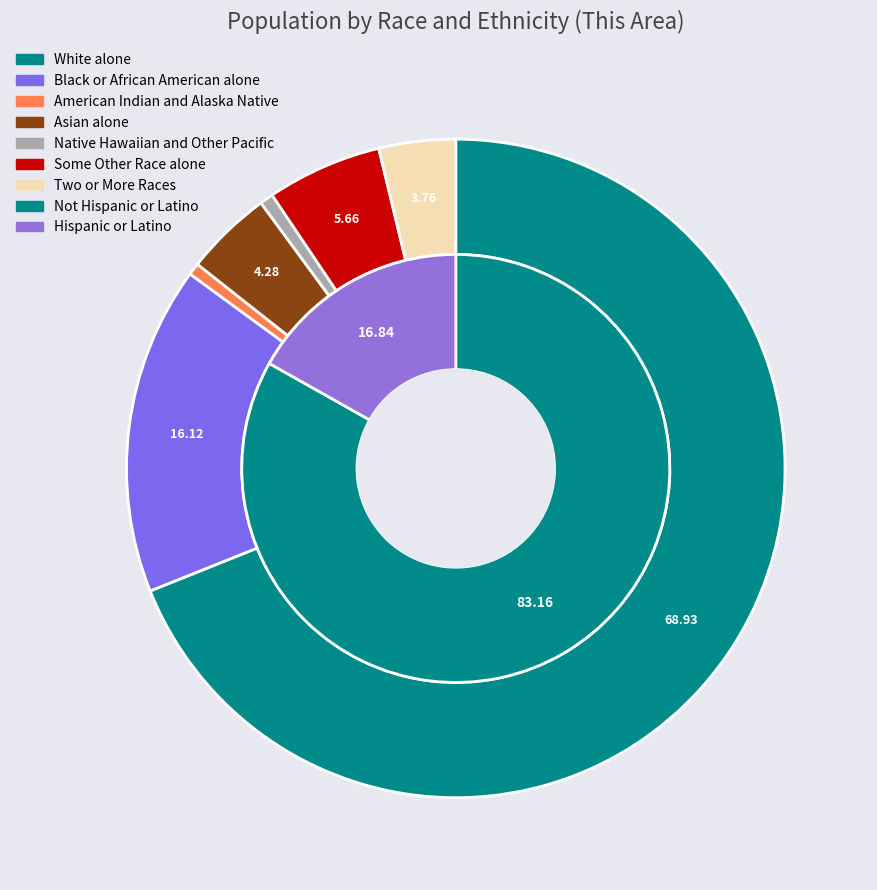

To the nearest percent, what is the difference between the Some Other Race alone and American Indian and Alaska Native slice percentages?

5%